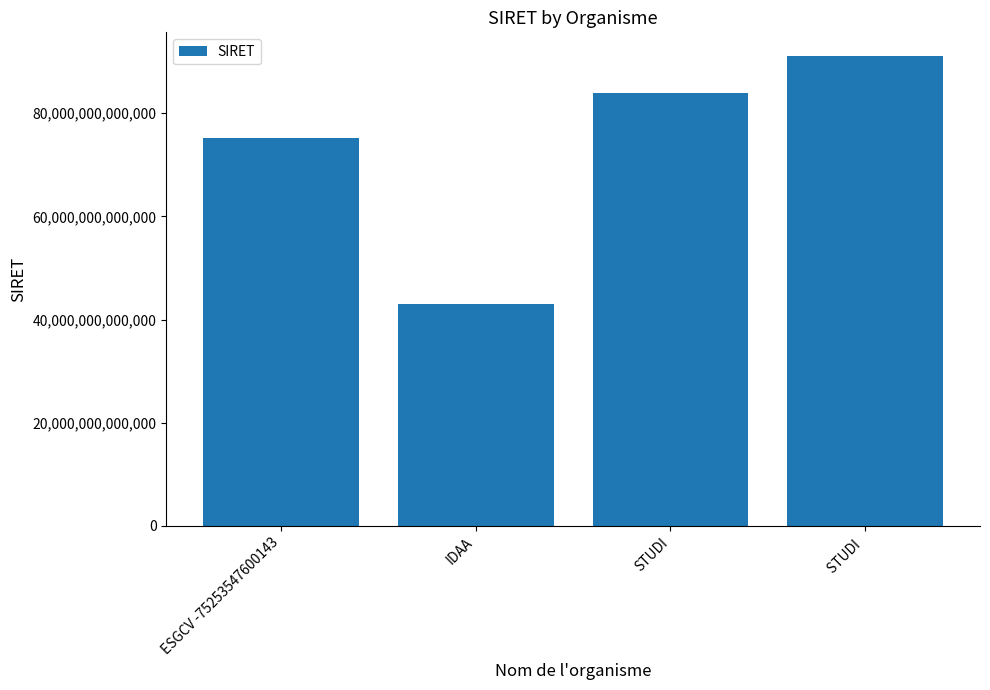

Is it true that the value at ESGCV -75253547600143 is 75253547600143?

True